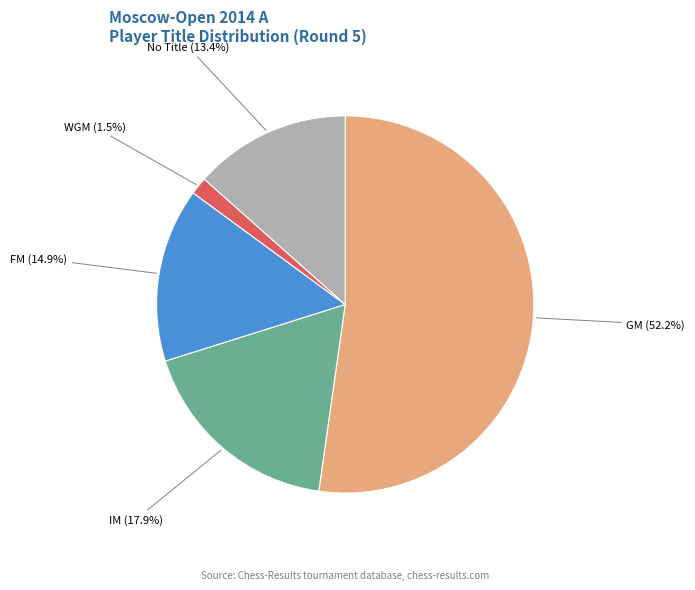

Count the number of slices in the pie.

5